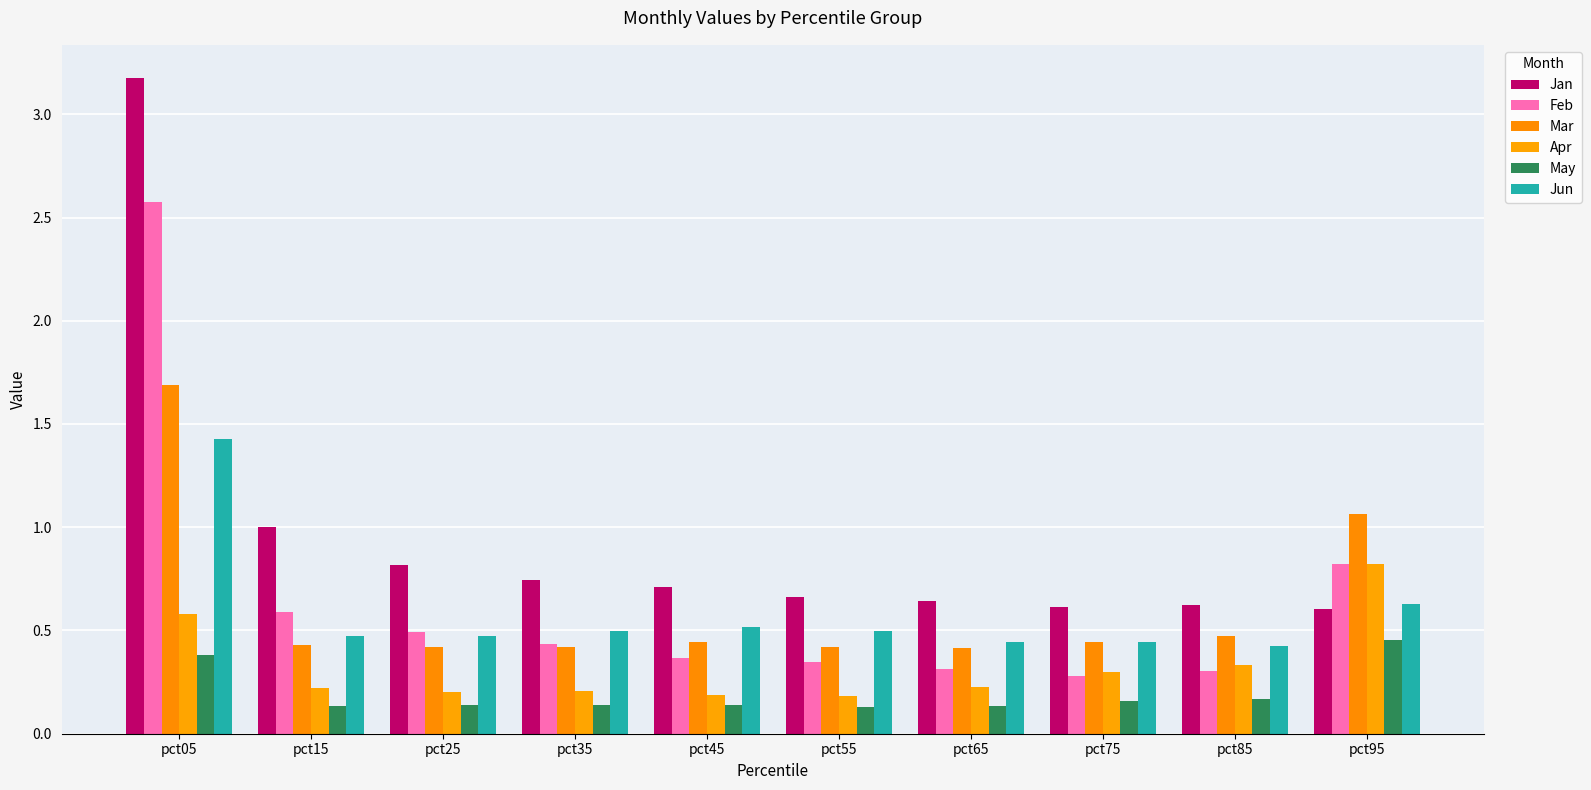

What are all the series names shown in the legend?

Jan, Feb, Mar, Apr, May, Jun